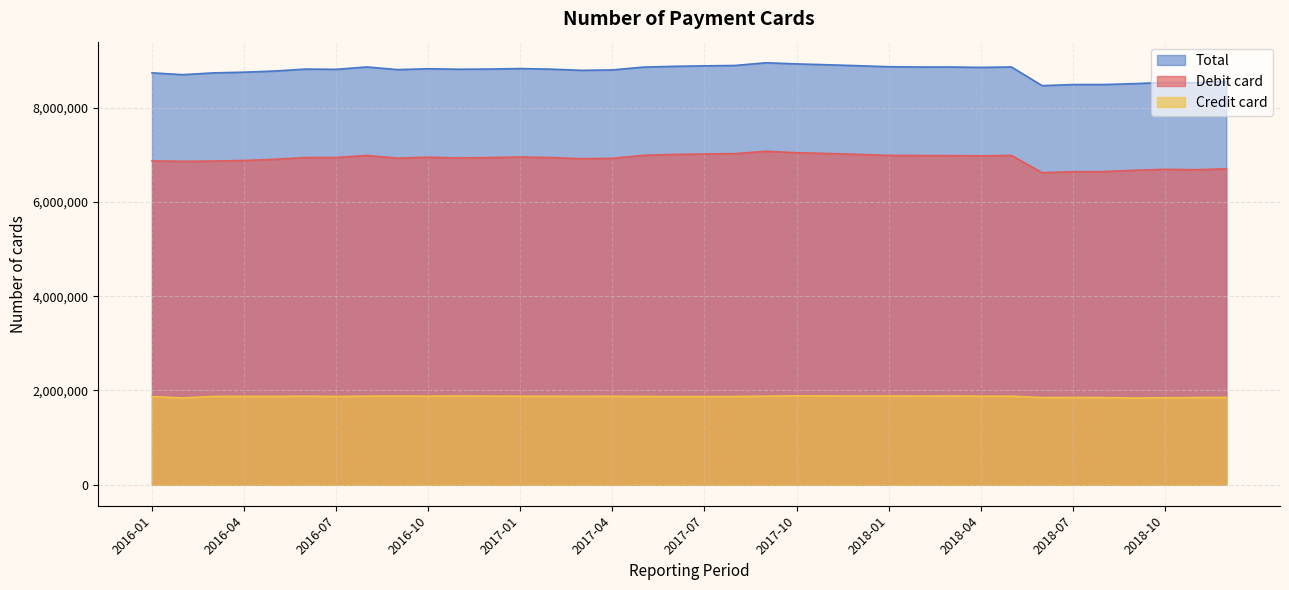

List the series in order of their overall mean, lowest first.

Credit card, Debit card, Total